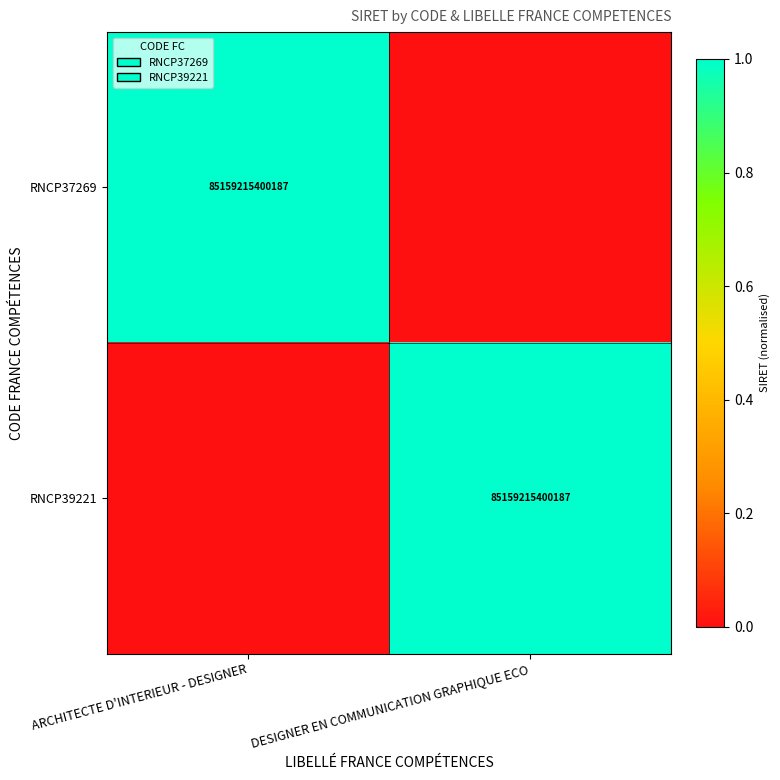

Is it true that RNCP37269 equals 122854467461526 at ARCHITECTE D'INTERIEUR - DESIGNER?

False